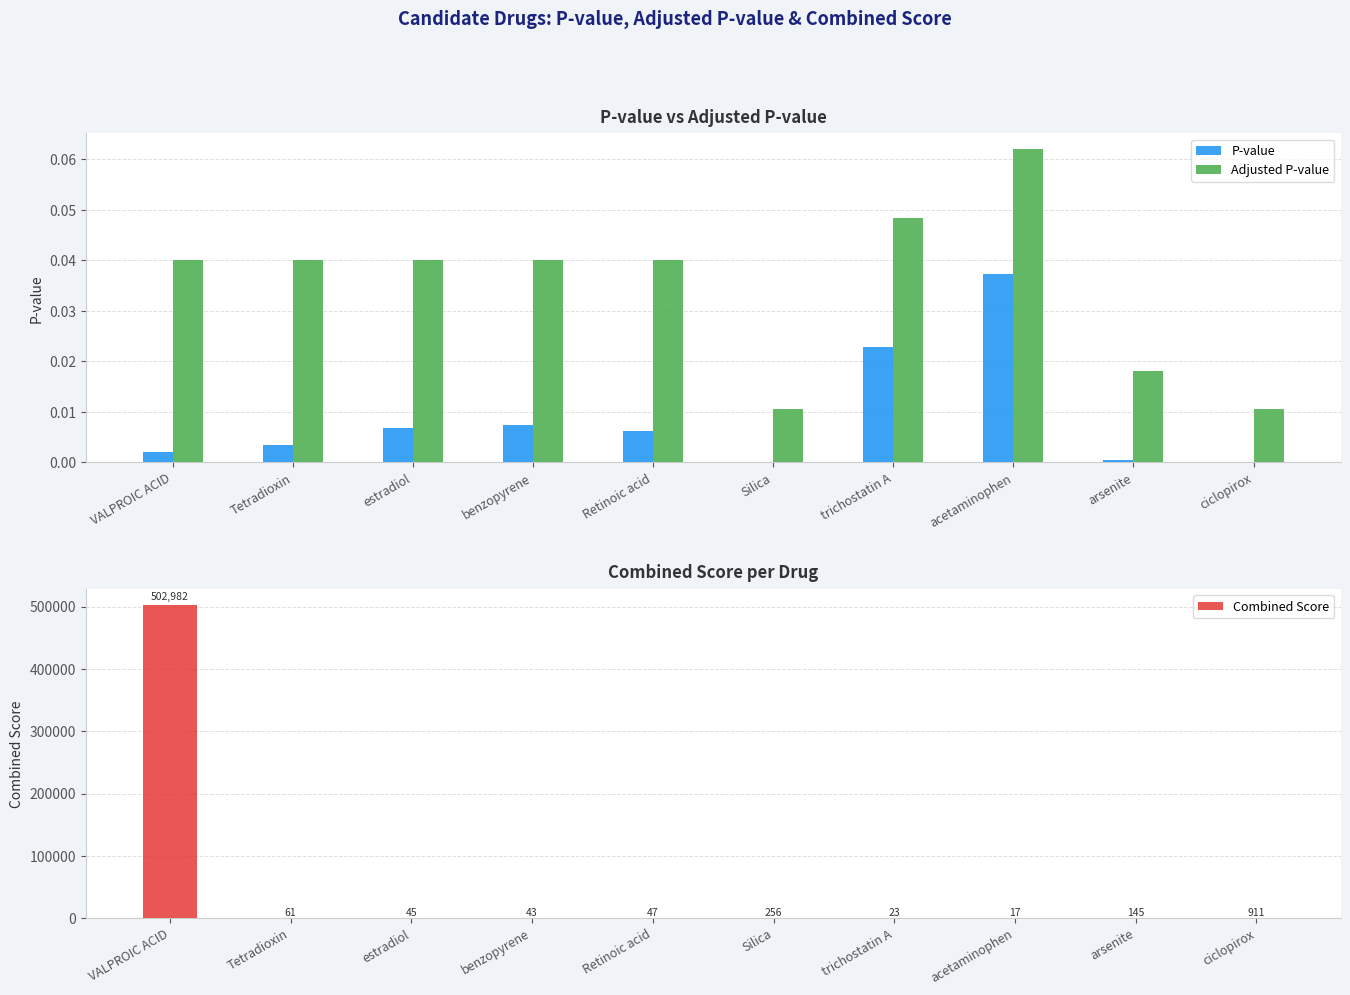

List the series in order of their peak value, lowest first.

P-value, Adjusted P-value, Combined Score